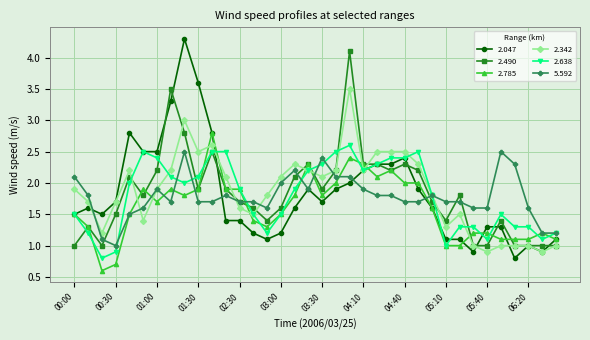

True or false: 2.785 has more than 2 points higher than both neighbors.

True